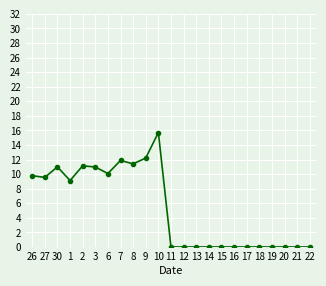

At which label is the value closest to 7?

1